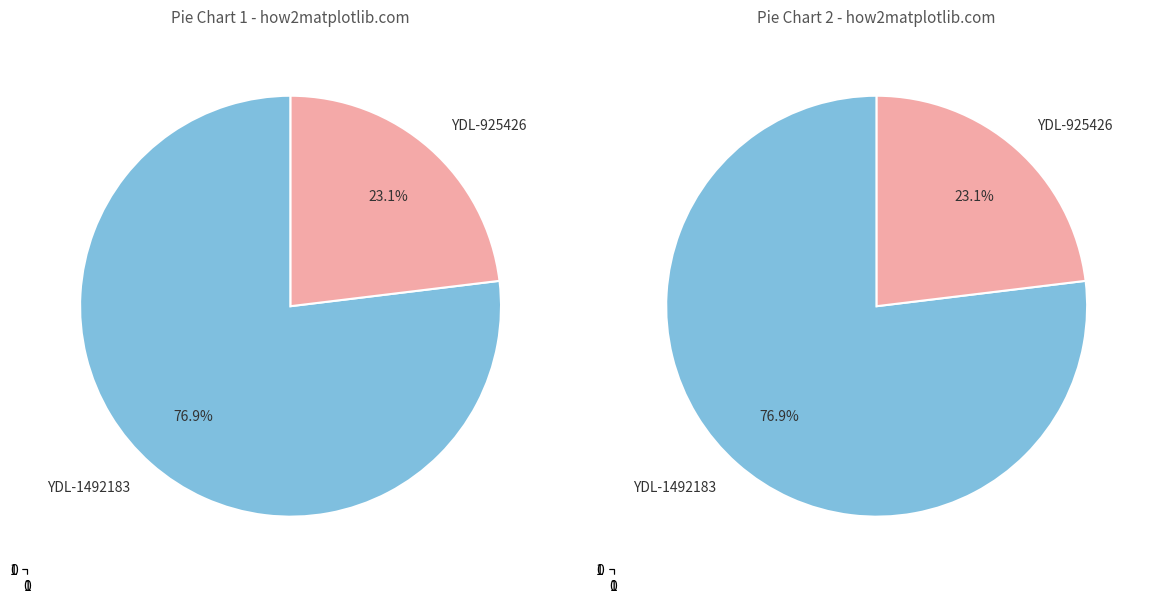

Which has a higher value, YDL-1492183 or YDL-925426?

YDL-1492183